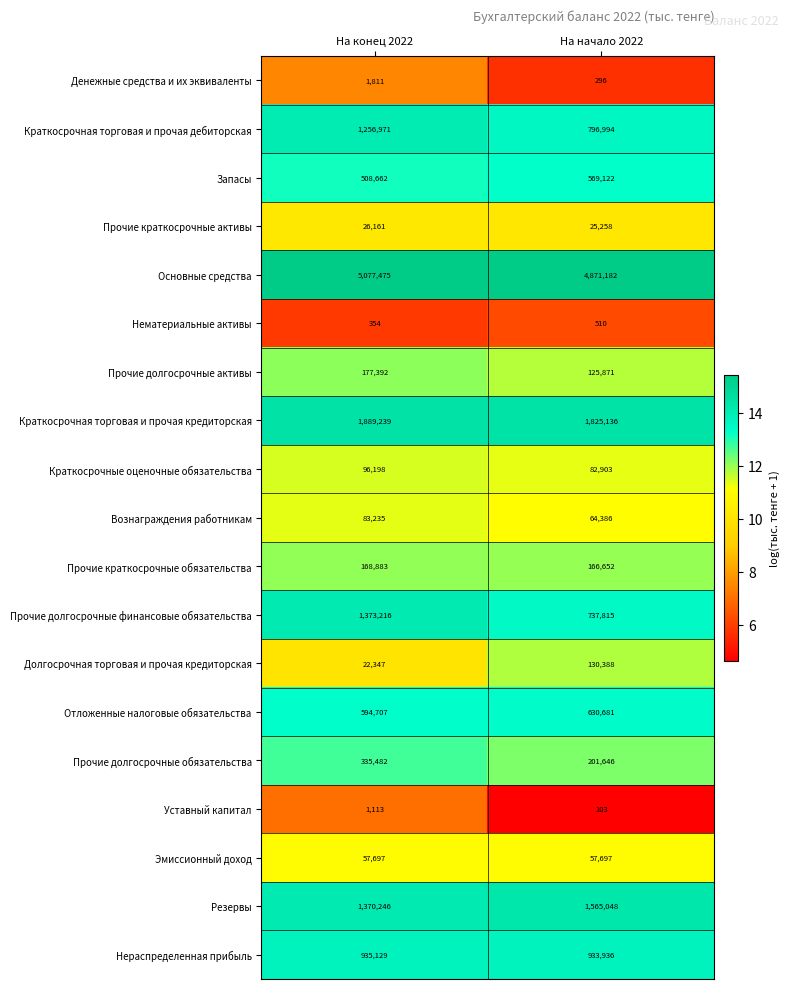

What is the total value across all series at На начало 2022?

12785624